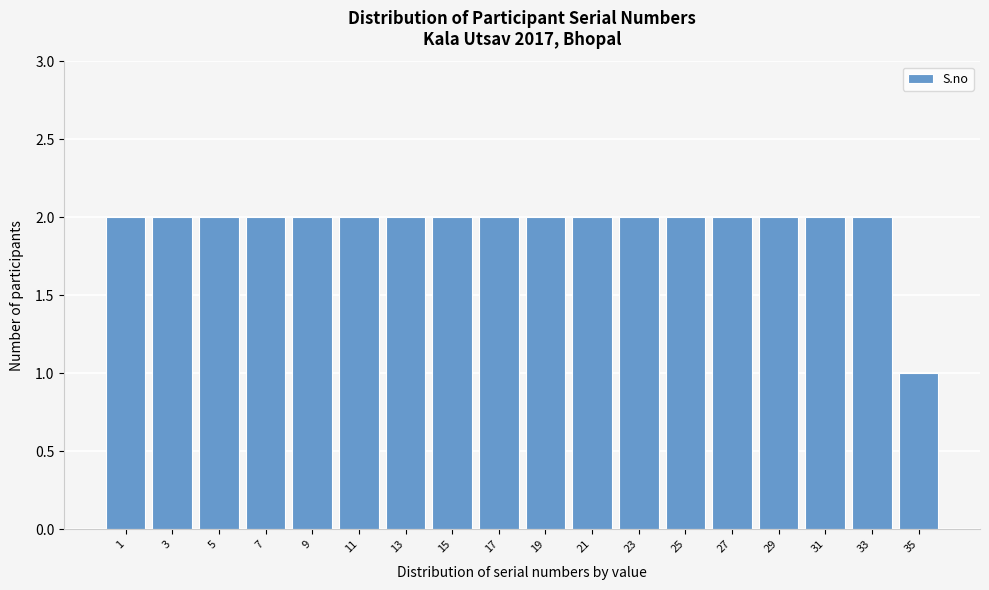

Reading left to right, list all the values displayed in this chart.

1=2	3=2	5=2	7=2	9=2	11=2	13=2	15=2	17=2	19=2	21=2	23=2	25=2	27=2	29=2	31=2	33=2	35=1